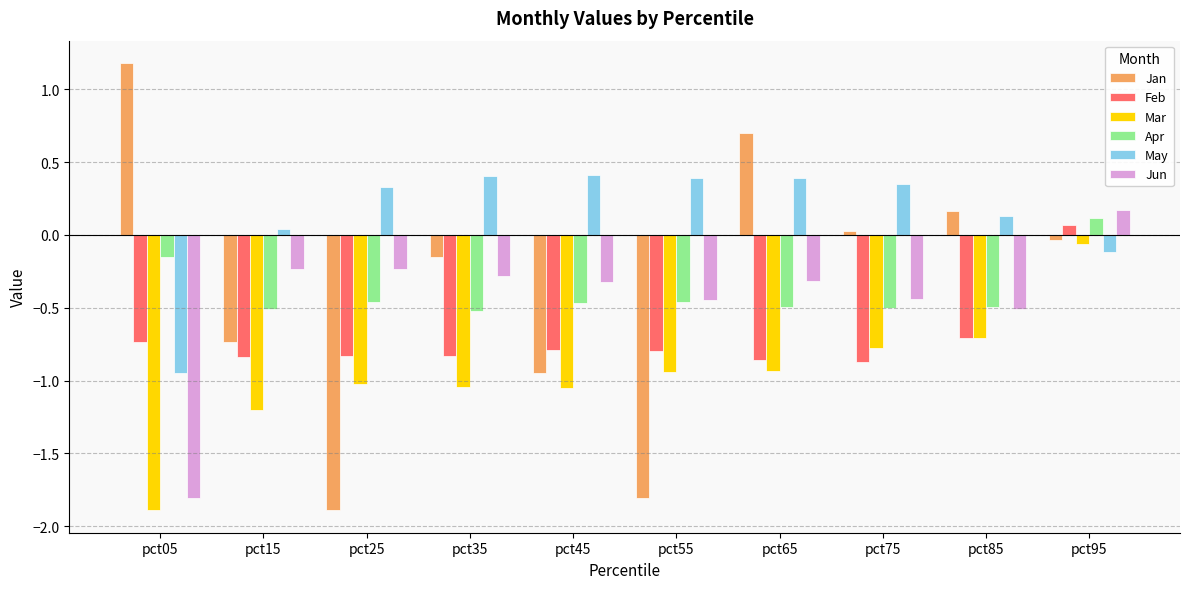

Which series has the largest total across all categories?

May